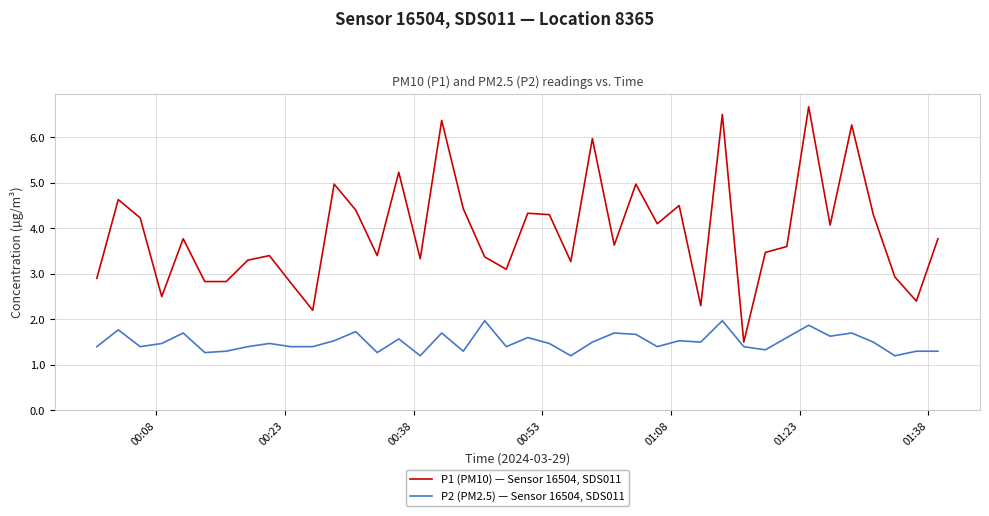

What is the difference between the maximum and minimum values in the P1 (PM10) — Sensor 16504, SDS011 series?

5.2